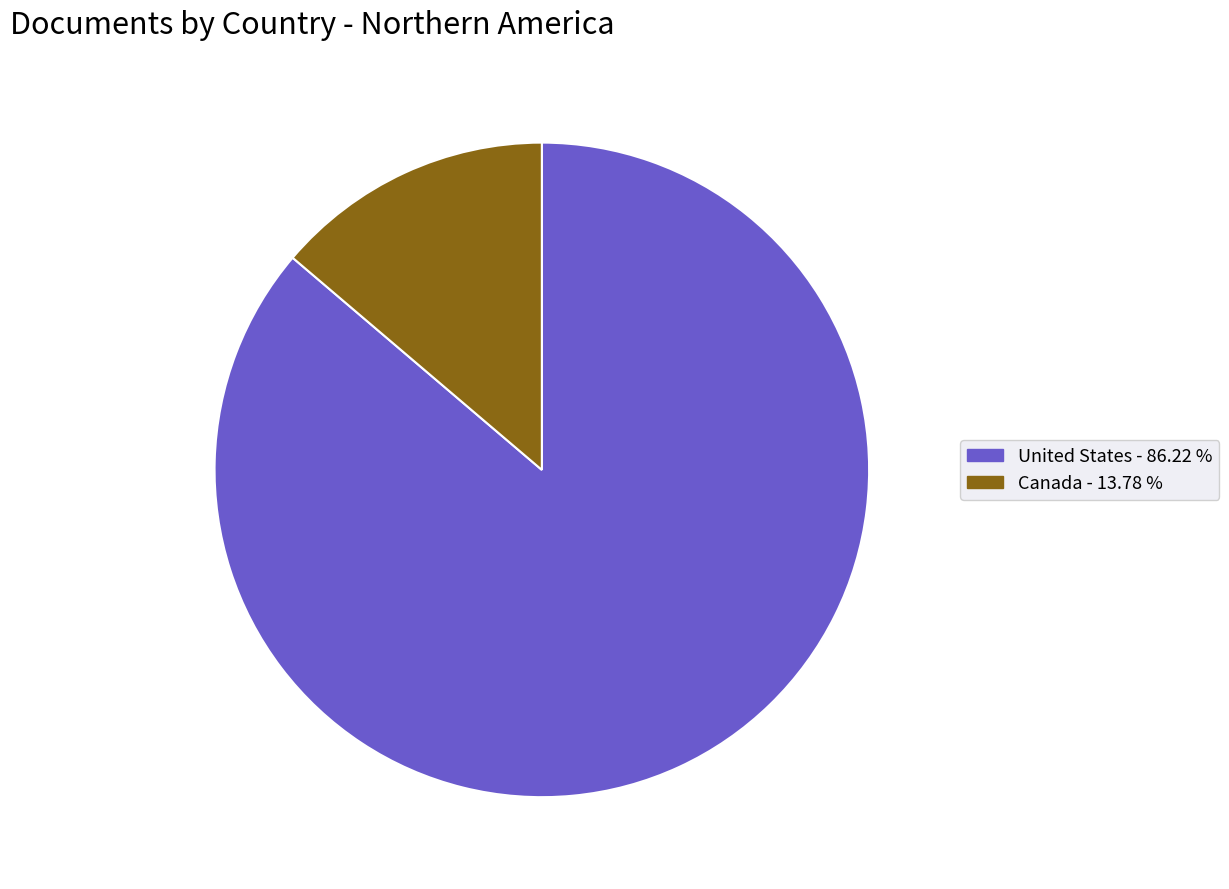

True or false: Canada accounts for 27% of the total.

False